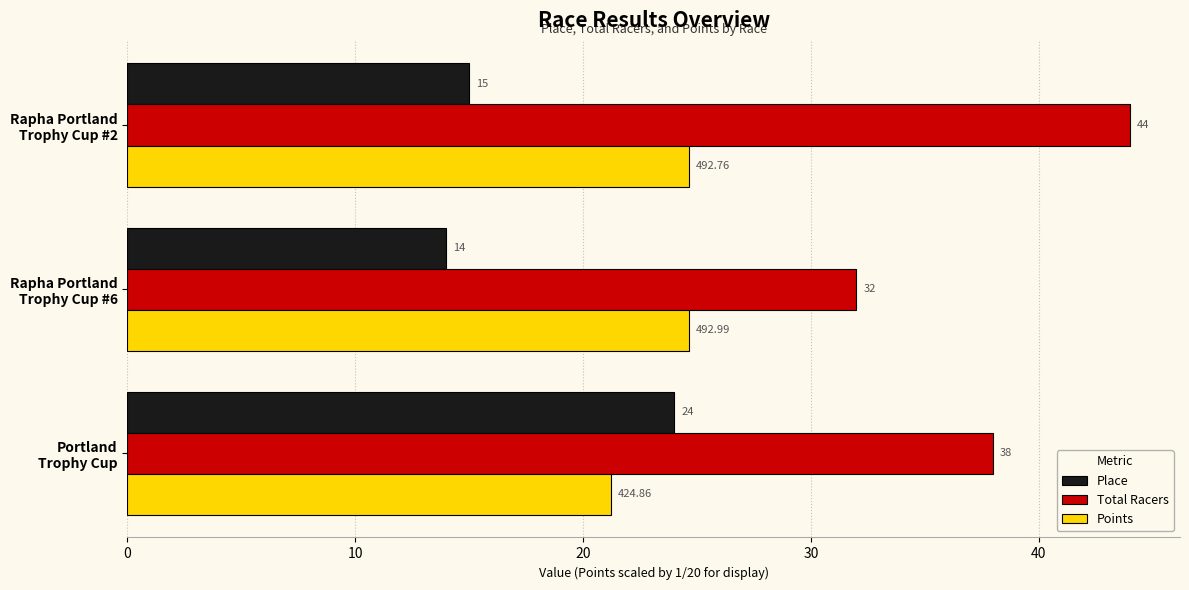

What is the average value of the Place series?

17.7